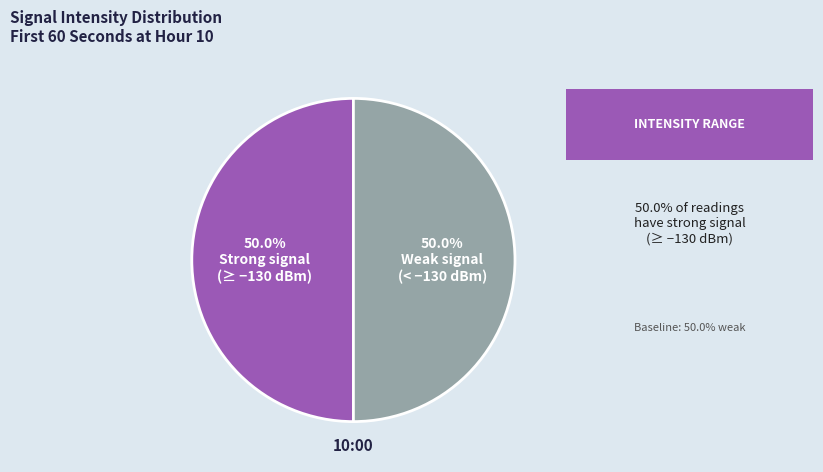

What is the total percentage of 50.0% Weak signal (< −130 dBm) and 50.0% Strong signal (≥ −130 dBm)?

100.0%